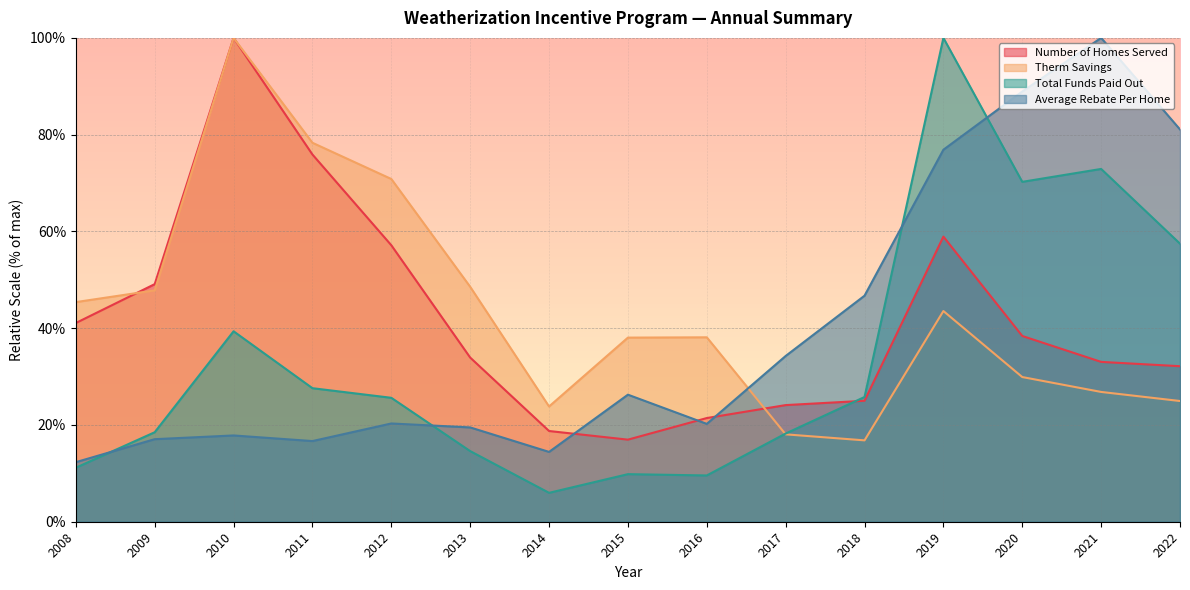

Which has a higher value, 2012 or 2008?

2012